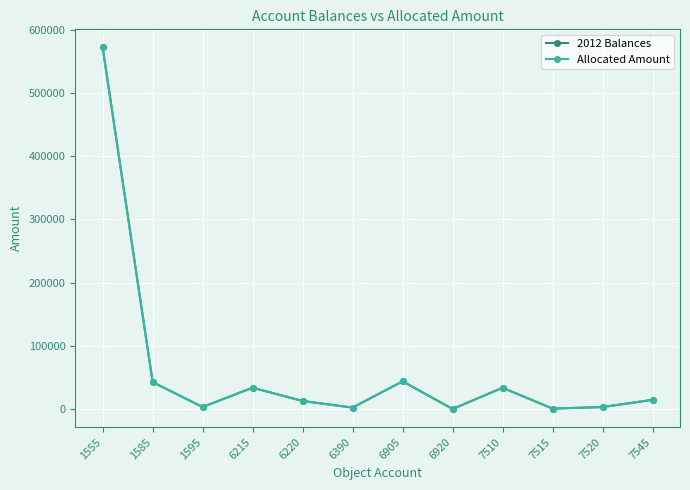

What is the average value of the 2012 Balances series?

63559.6